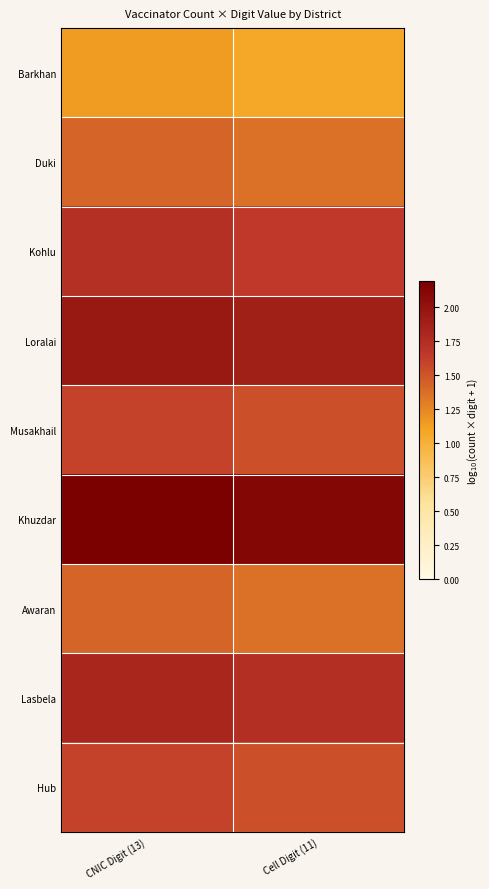

What is the minimum value shown in the chart?

1.1